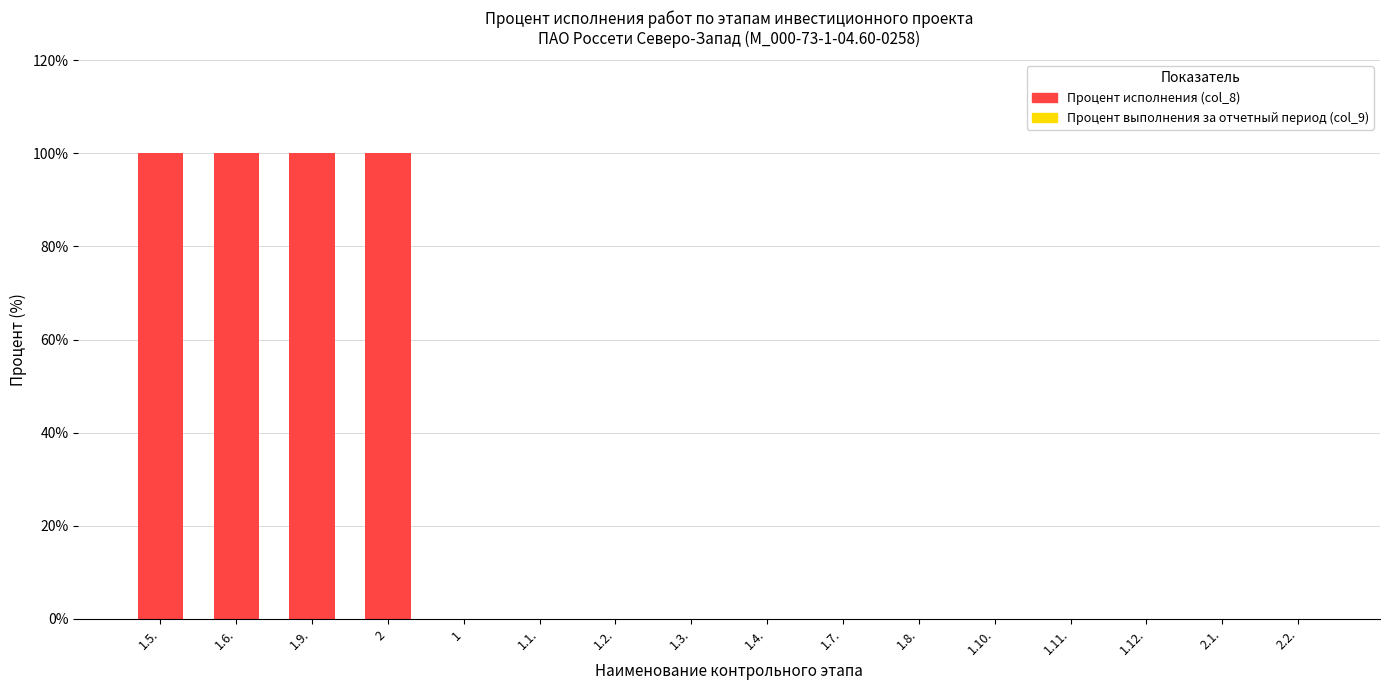

Is it true that the value at 1 is 32?

False